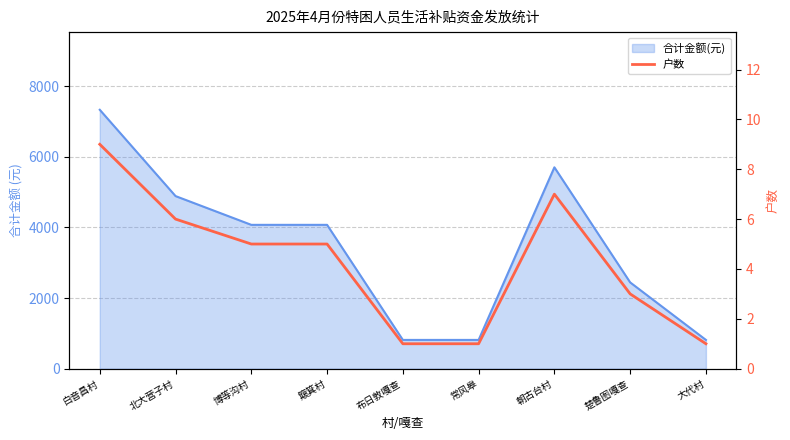

How many interior local peaks (higher than both neighbors) does the data have?

1